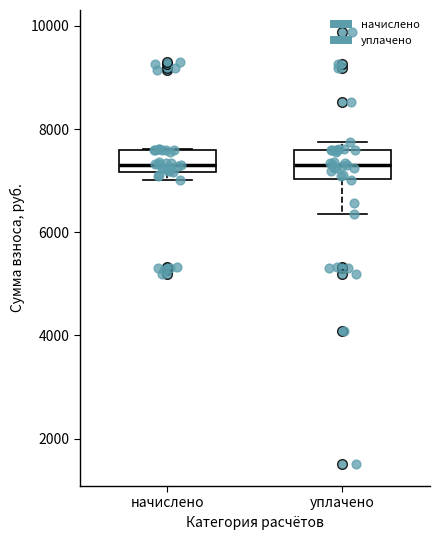

Where is the upper edge of the box for уплачено on the y-axis? The values are not printed on the chart, so give them approximately, as read against the axis.

7600